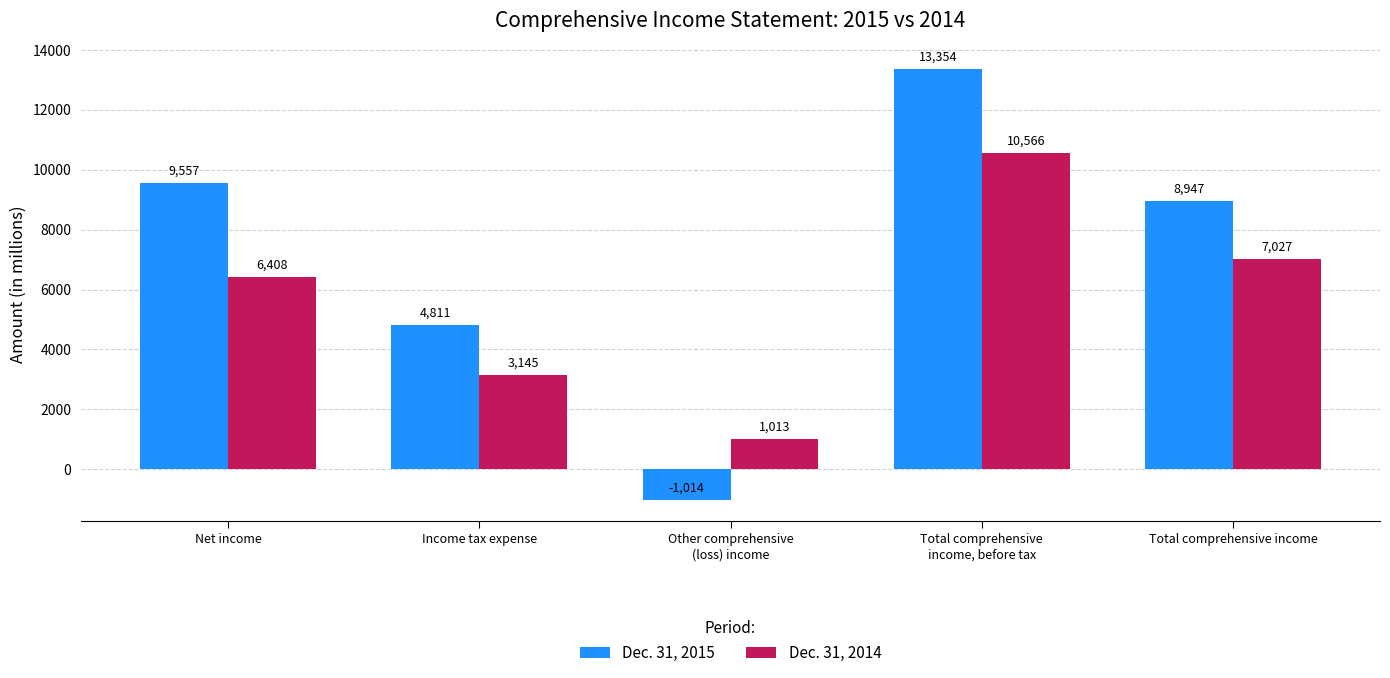

Which series changed the most between Net income and Income tax expense?

Dec. 31, 2015